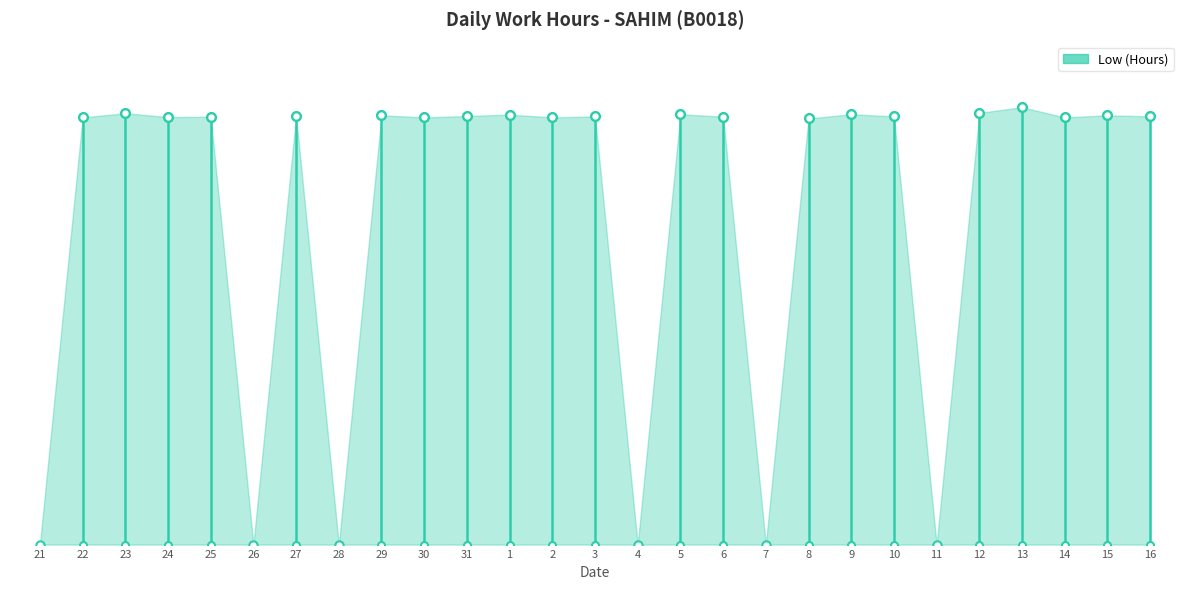

Reading left to right, what are all the values shown in this chart?

0.0	12.1	12.3	12.2	12.2	0.0	12.2	0.0	12.2	12.1	12.2	12.2	12.1	12.2	0.0	12.2	12.2	0.0	12.1	12.2	12.2	0.0	12.3	12.4	12.1	12.2	12.2